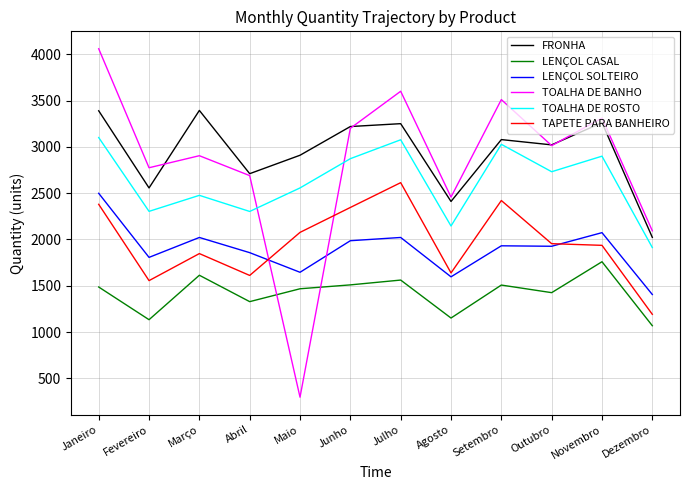

In LENÇOL CASAL, how many points are lower than both neighbors (excluding endpoints)?

4